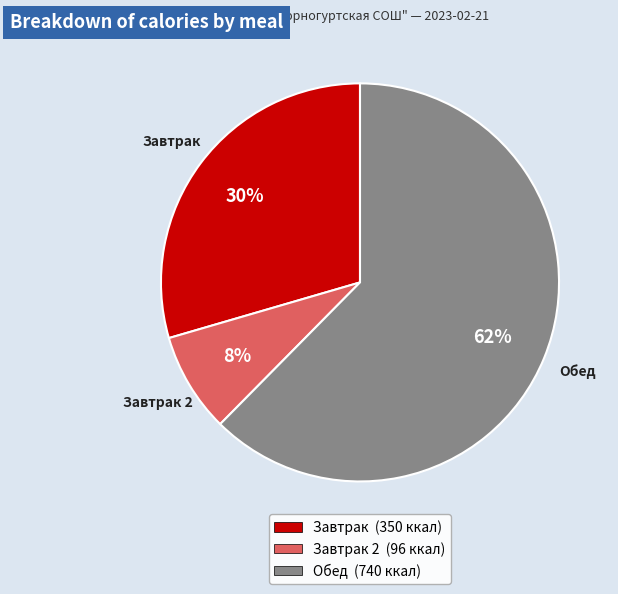

Is there any slice that represents more than half of the pie?

Yes